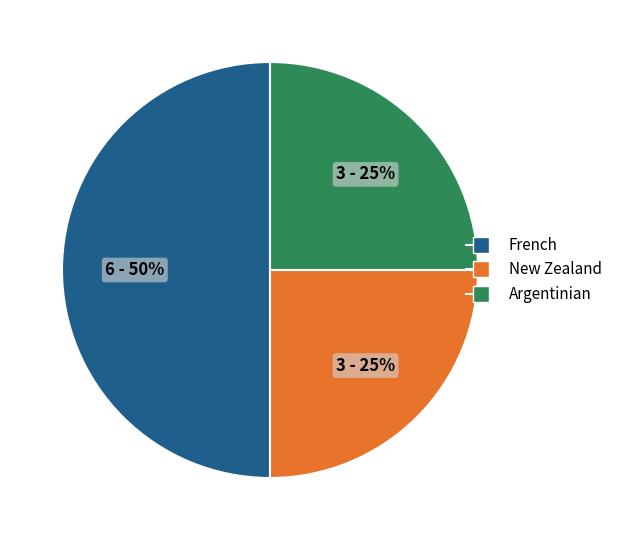

The Argentinian slice represents 25% of the pie. True or false?

True